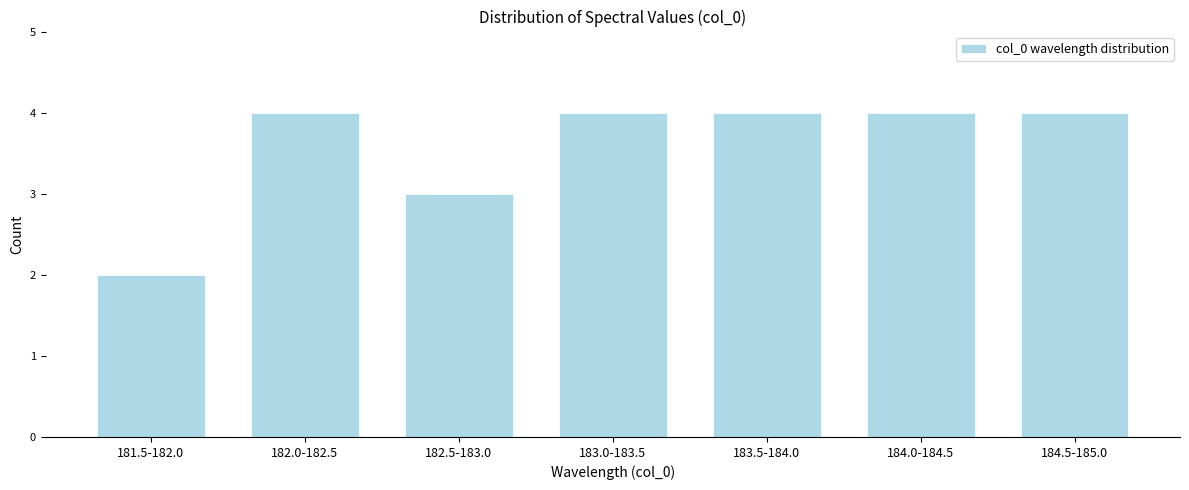

Reading left to right, extract all data points from this chart.

2	4	3	4	4	4	4